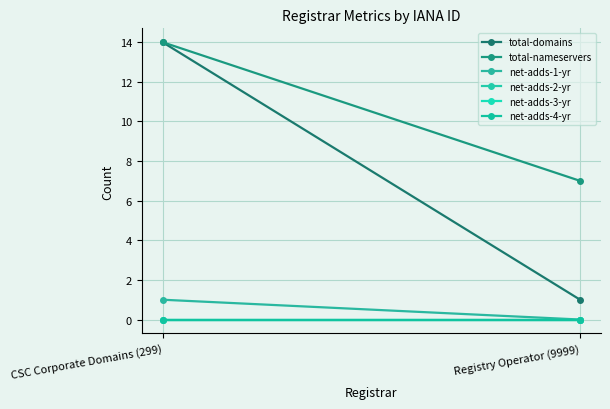

Reading right to left, list all the values displayed in this chart.

total-domains: 1	14
total-nameservers: 7	14
net-adds-1-yr: 0	1
net-adds-2-yr: 0	0
net-adds-3-yr: 0	0
net-adds-4-yr: 0	0